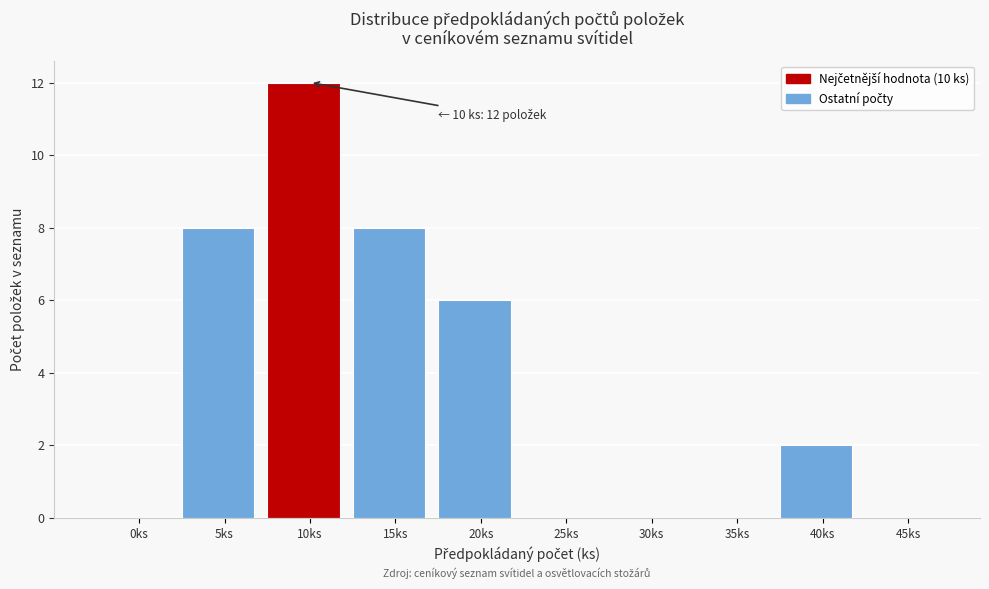

Reading left to right, list all the values displayed in this chart.

0ks=0	5ks=8	10ks=12	15ks=8	20ks=6	25ks=0	30ks=0	35ks=0	40ks=2	45ks=0